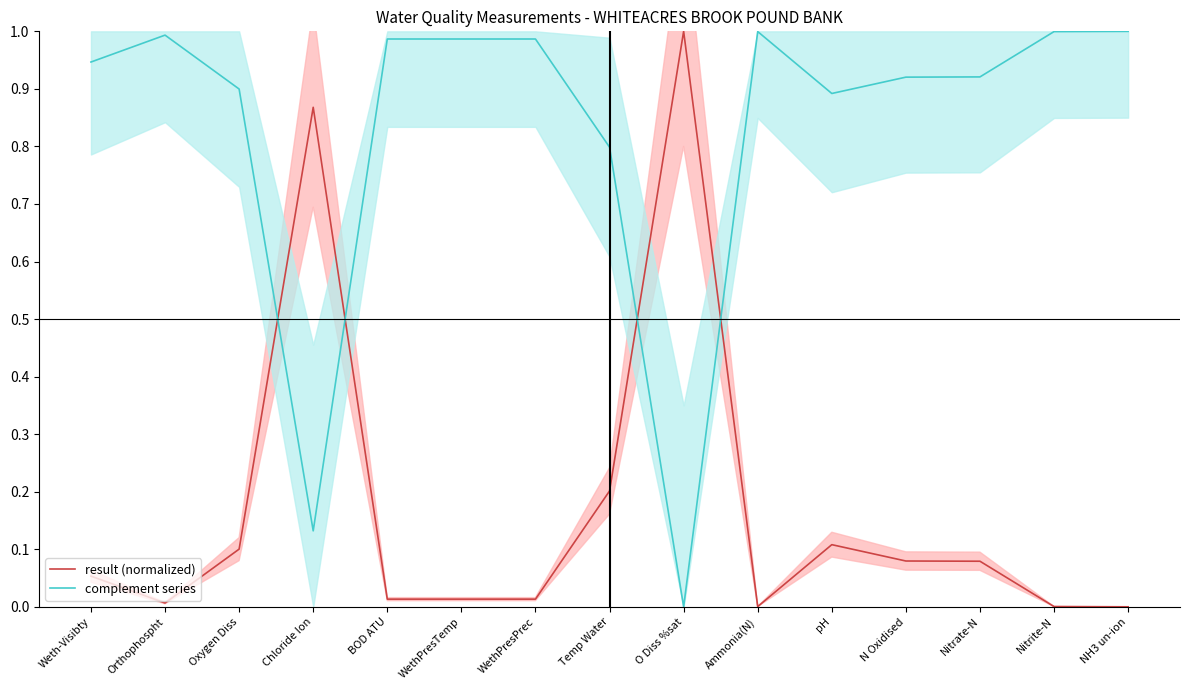

Where is result (normalized) nearest to the value 0?

NH3 un-ion